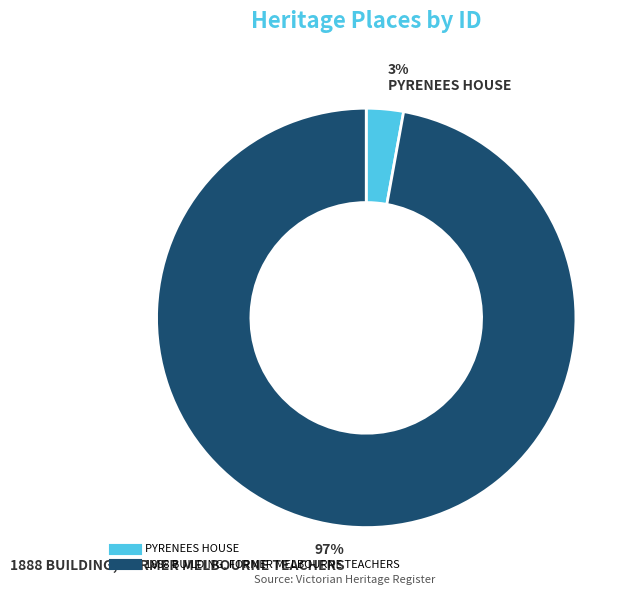

Which category has the biggest portion of the pie?

1888 BUILDING, FORMER MELBOURNE TEACHERS